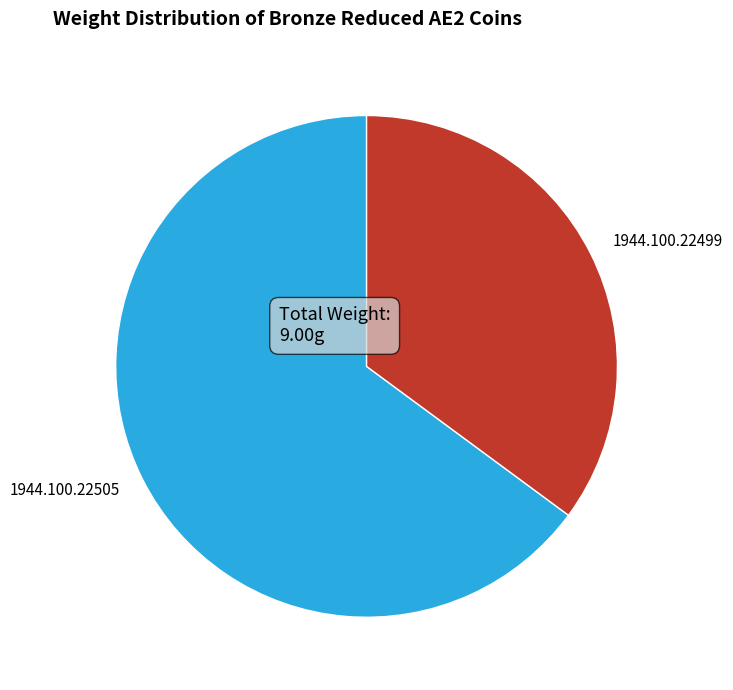

What is the majority slice?

1944.100.22505